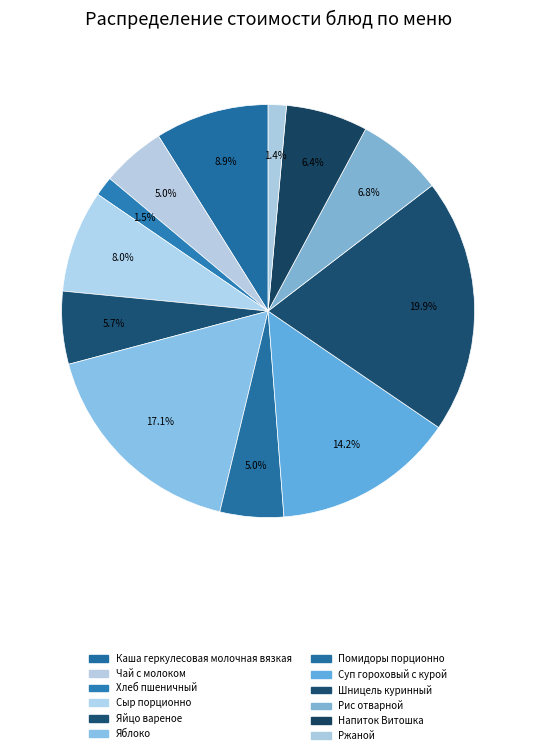

Is Яйцо вареное the majority of the pie?

No